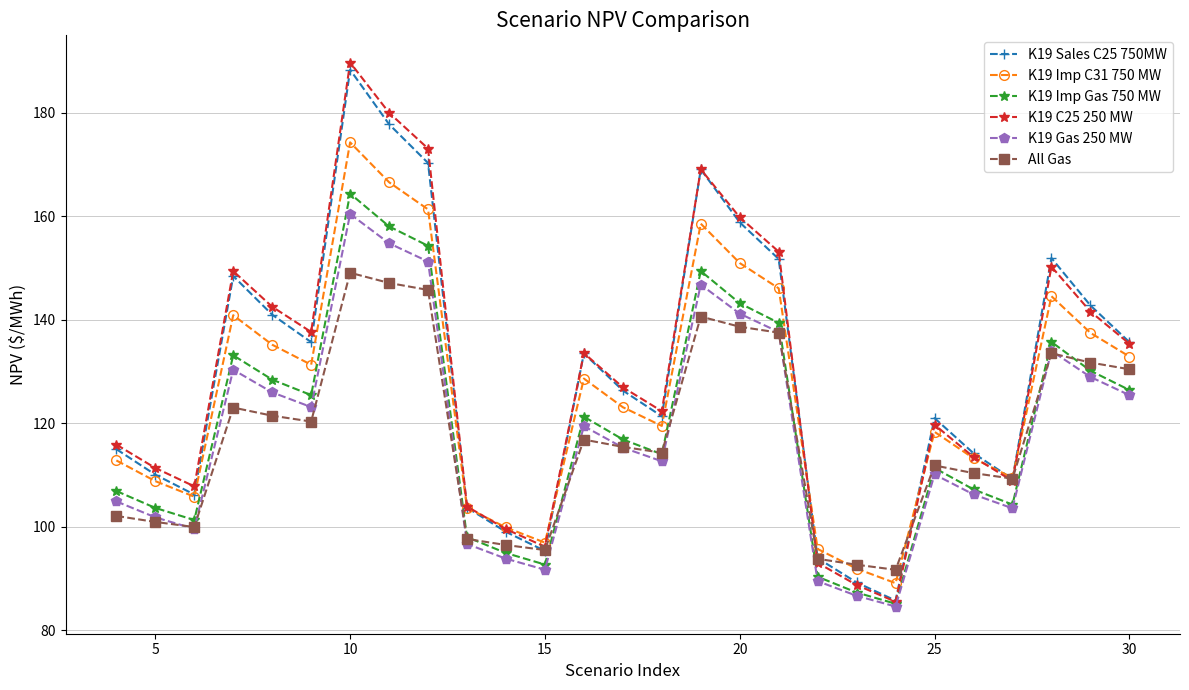

True or false: K19 Imp C31 750 MW and K19 Imp Gas 750 MW intersect in this chart.

False